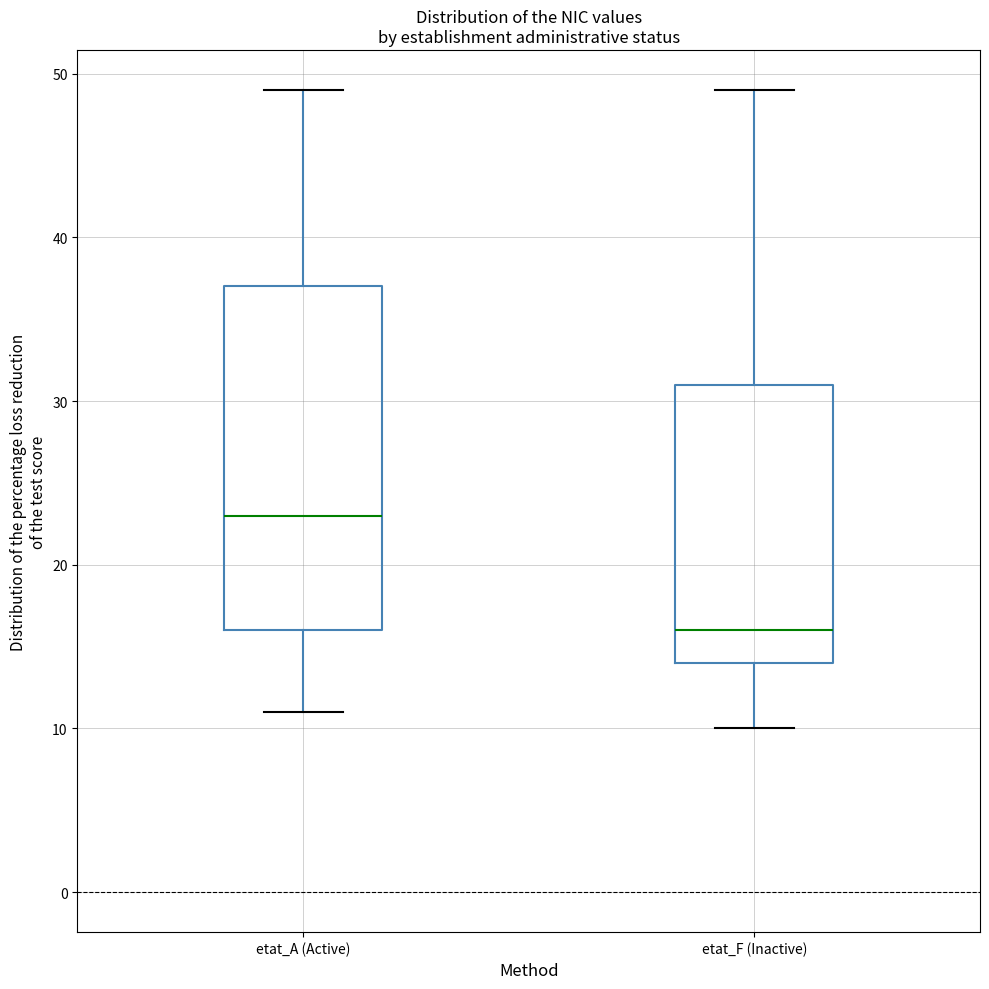

Which box has the lowest median line?

etat_F (Inactive)